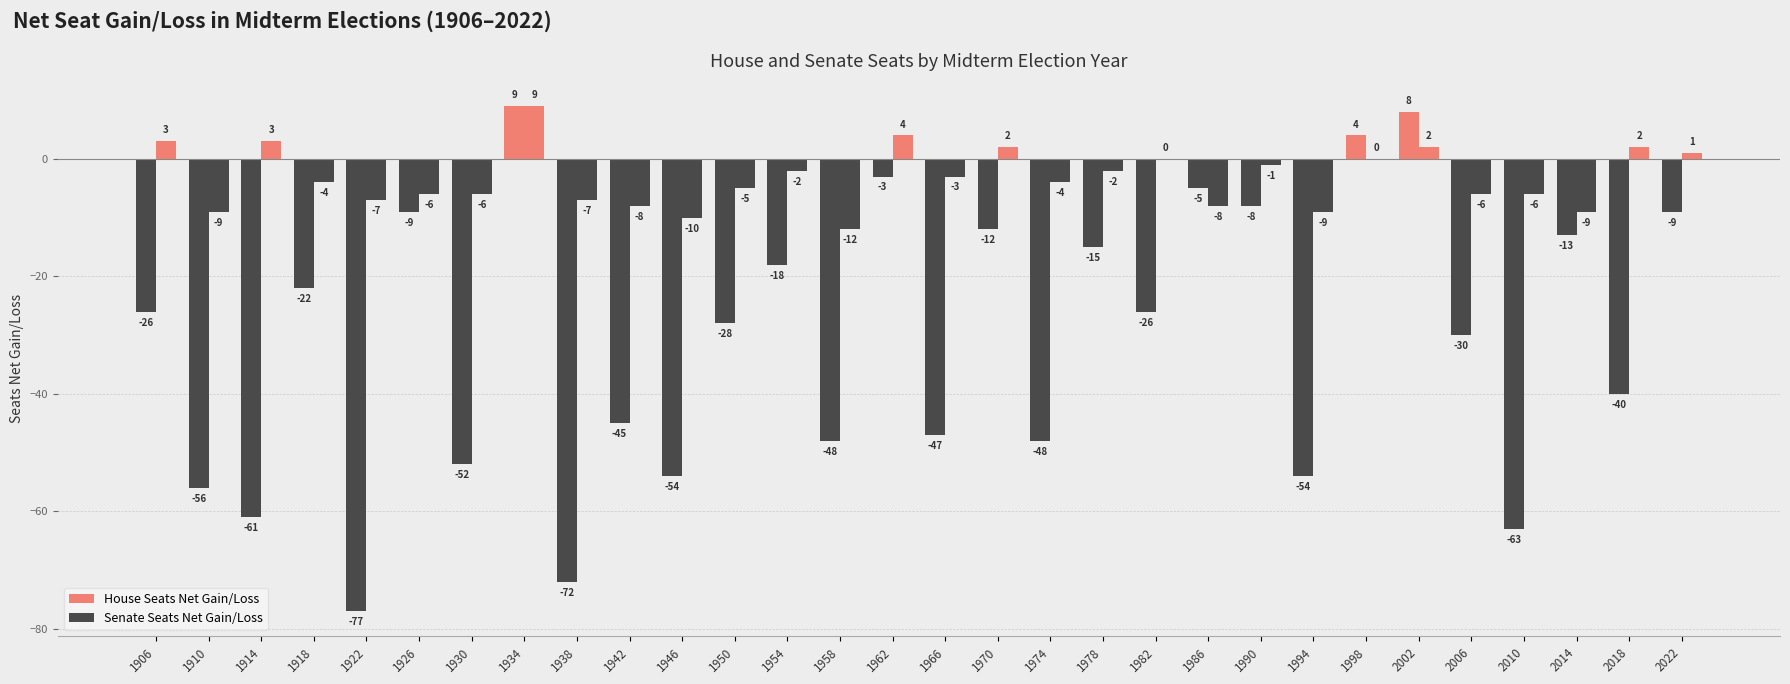

Reading left to right, list all the values displayed in this chart.

House Seats Net Gain/Loss: -26	-56	-61	-22	-77	-9	-52	9	-72	-45	-54	-28	-18	-48	-3	-47	-12	-48	-15	-26	-5	-8	-54	4	8	-30	-63	-13	-40	-9
Senate Seats Net Gain/Loss: 3	-9	3	-4	-7	-6	-6	9	-7	-8	-10	-5	-2	-12	4	-3	2	-4	-2	0	-8	-1	-9	0	2	-6	-6	-9	2	1